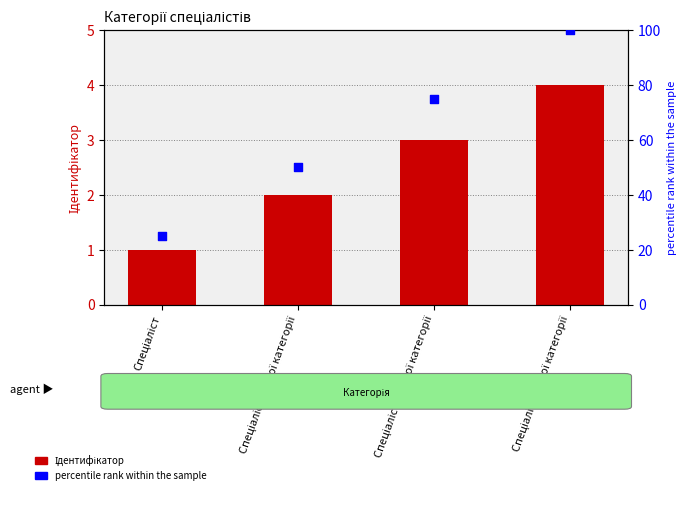

Is the value of percentile rank within the sample at Спеціаліст вищої категорії greater than the value of Ідентифікатор at Спеціаліст?

Yes